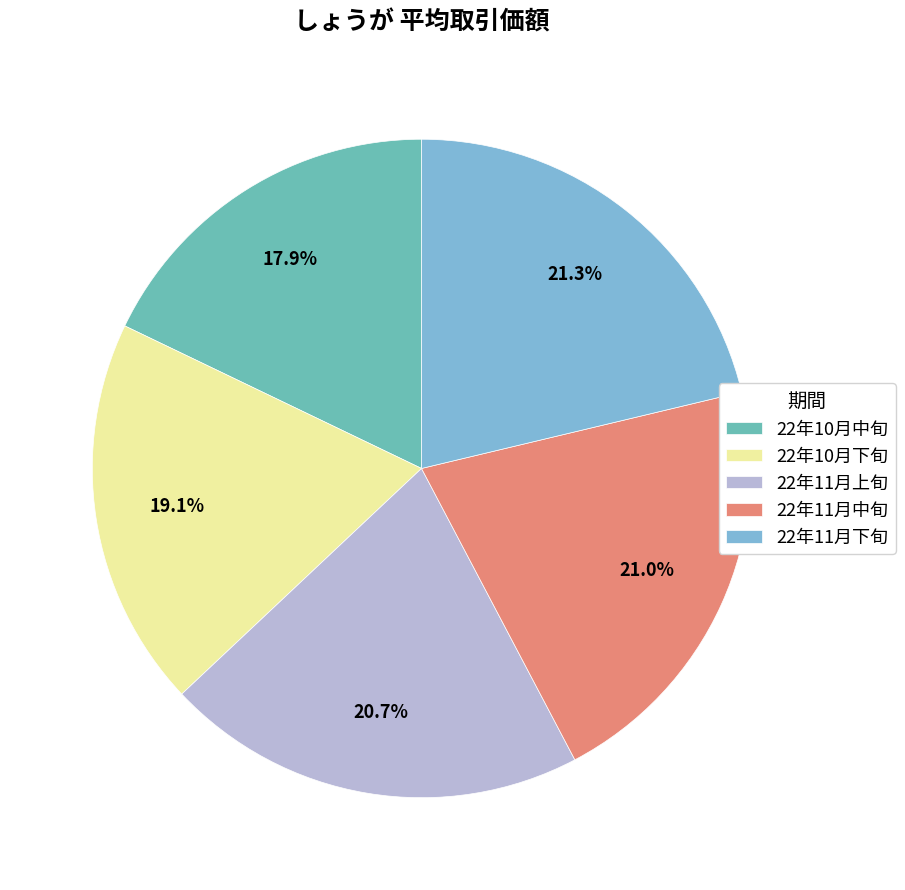

To the nearest percent, what portion does 22年10月中旬 represent?

18%